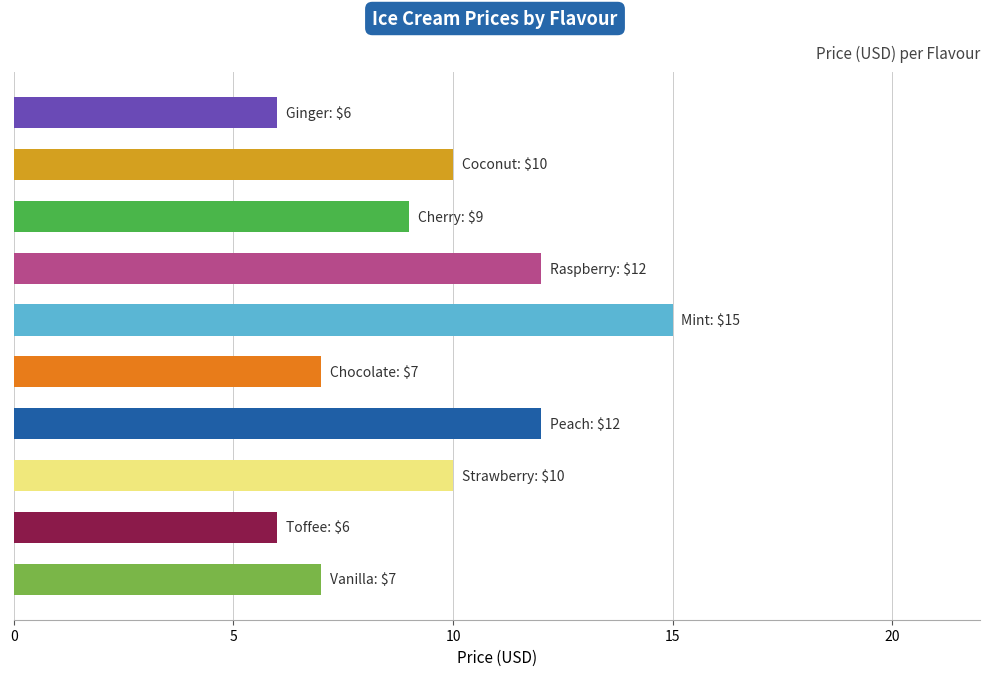

What is the average value?

9